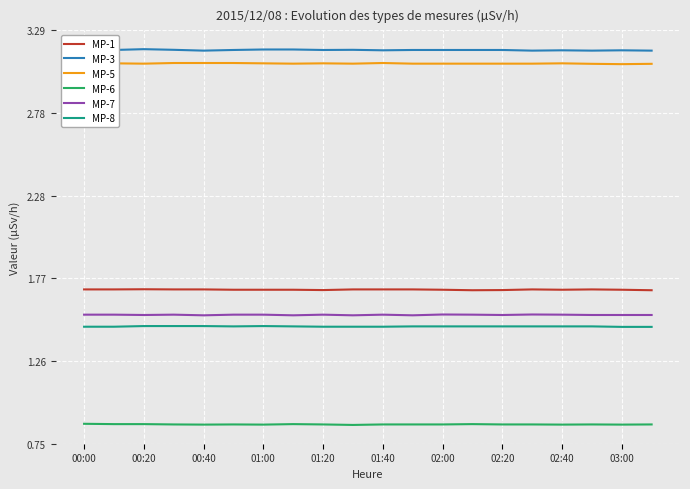

The MP-6 series shows 1.4 at 00:00. True or false?

False